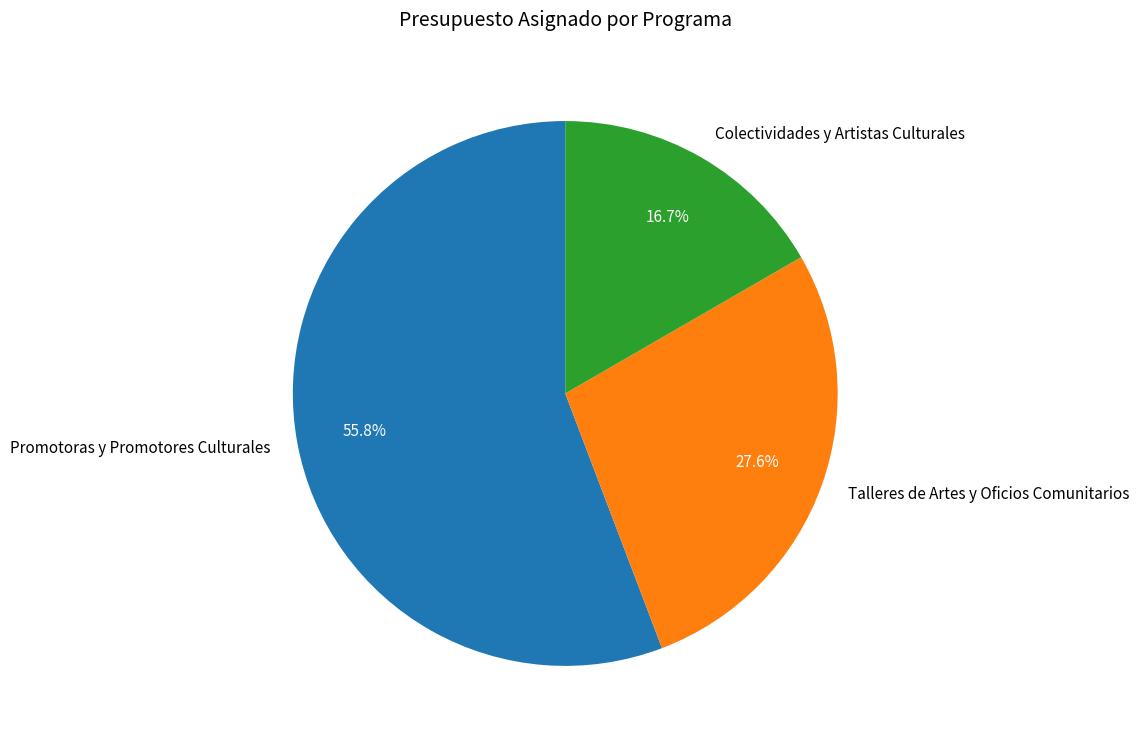

How much of the chart is everything except Talleres de Artes y Oficios Comunitarios?

72.4%